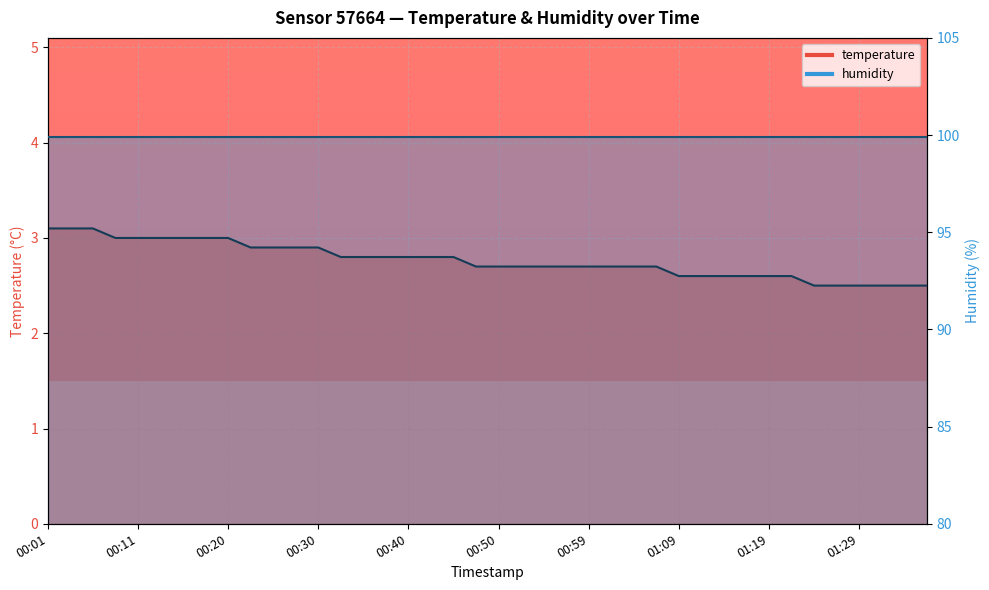

Is it true that the value at 01:09 is 2.6?

True